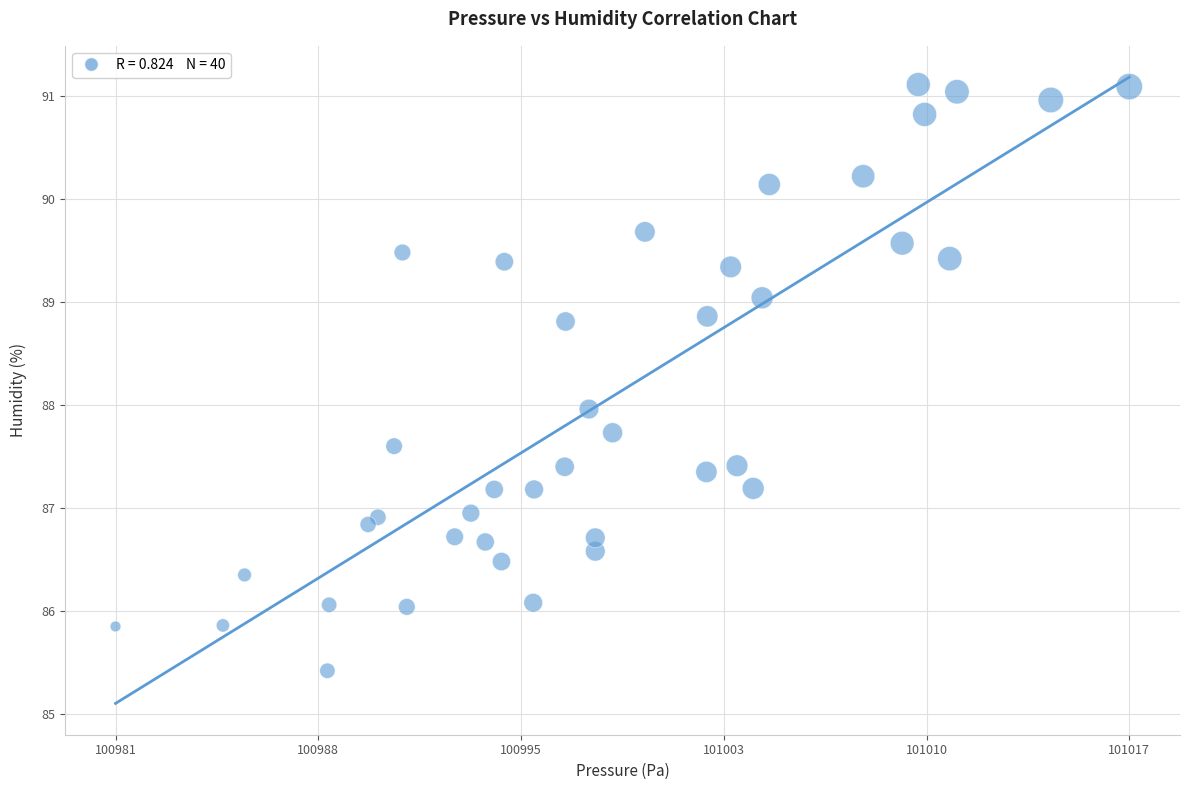

What is the range of Y values (max minus min)?

5.7